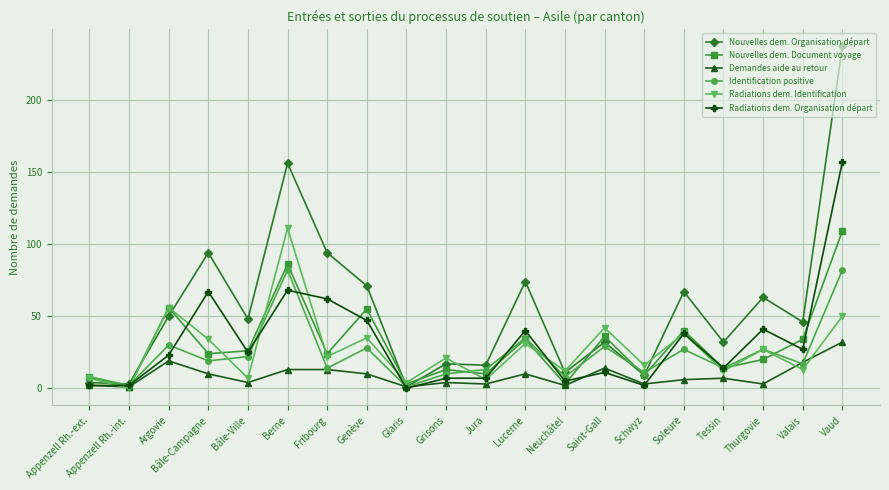

At which category is the sum across all series the highest?

Vaud